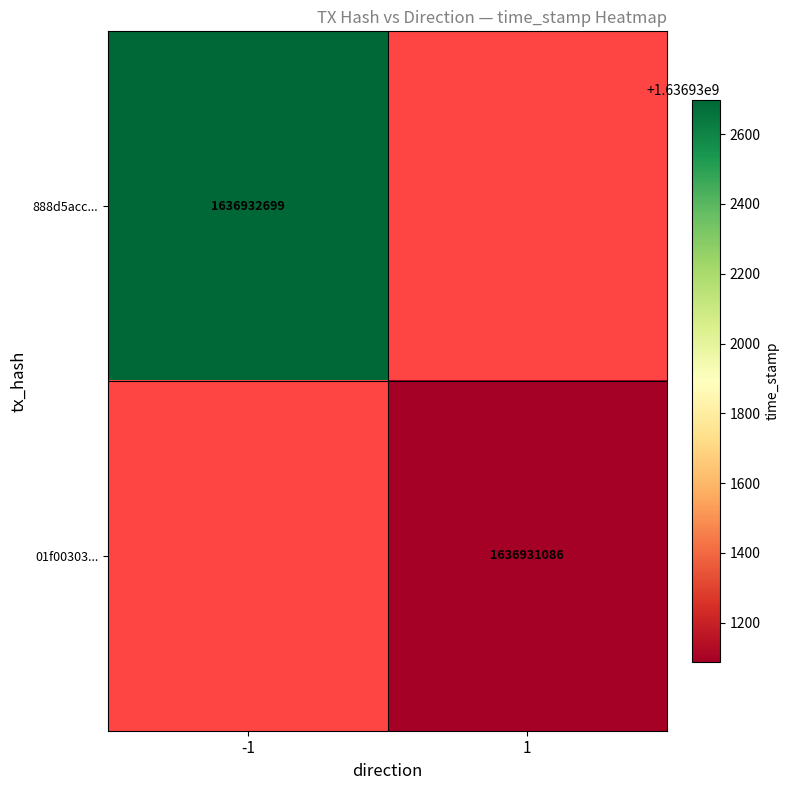

Reading right to left, extract all data points from this chart.

888d5acc56fcda0bd7f9518555739e46c7dc586: 1636932699	-1
01f00303e9e4aef19c98059f5500d312a97aac4: 1636931086	1